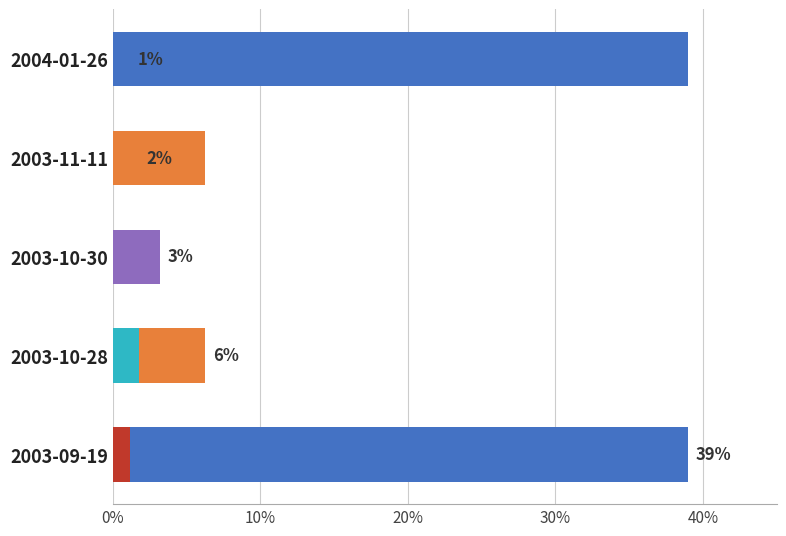

True or false: the data shows 1.2 at 2004-01-26.

True